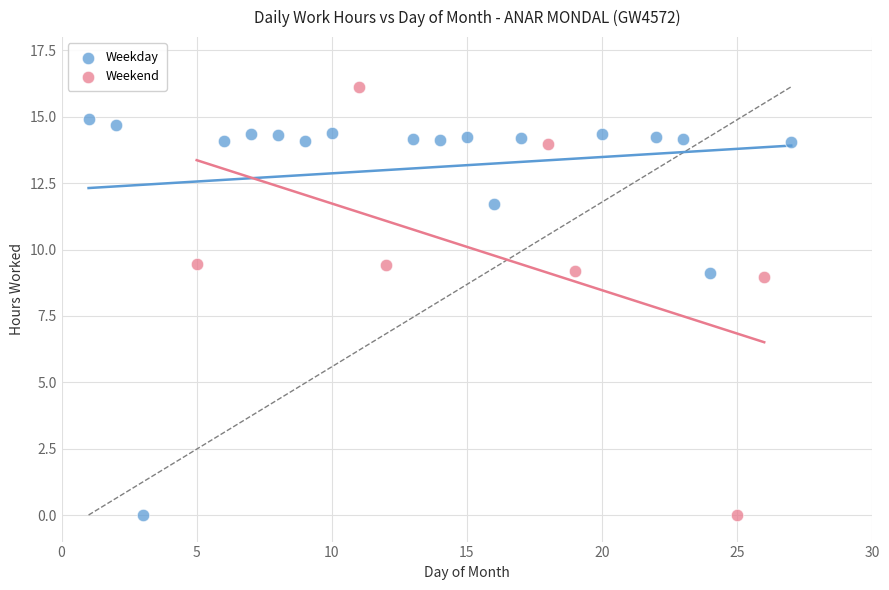

Which series has the widest spread of Y values?

Weekend